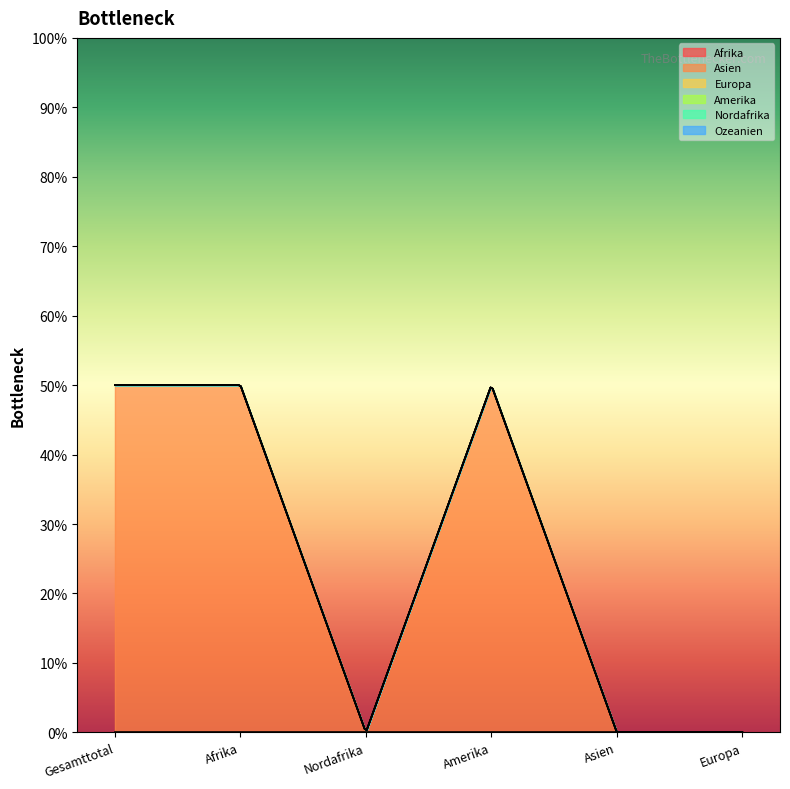

Reading left to right, extract all data points from this chart.

Afrika: Gesamttotal=0	Afrika=0	Nordafrika=0	Amerika=0	Asien=0	Europa=0
Asien: Gesamttotal=1	Afrika=1	Nordafrika=0	Amerika=1	Asien=0	Europa=0
Europa: Gesamttotal=0	Afrika=0	Nordafrika=0	Amerika=0	Asien=0	Europa=0
Amerika: Gesamttotal=0	Afrika=0	Nordafrika=0	Amerika=0	Asien=0	Europa=0
Nordafrika: Gesamttotal=0	Afrika=0	Nordafrika=0	Amerika=0	Asien=0	Europa=0
Ozeanien: Gesamttotal=0	Afrika=0	Nordafrika=0	Amerika=0	Asien=0	Europa=0